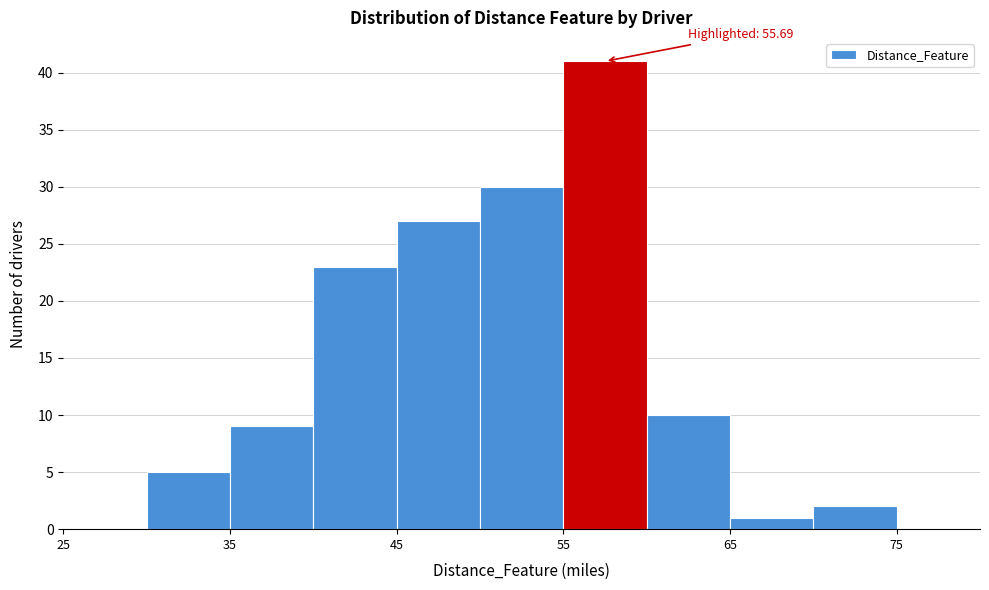

Which range on the x-axis has the tallest bar?

55 to 60